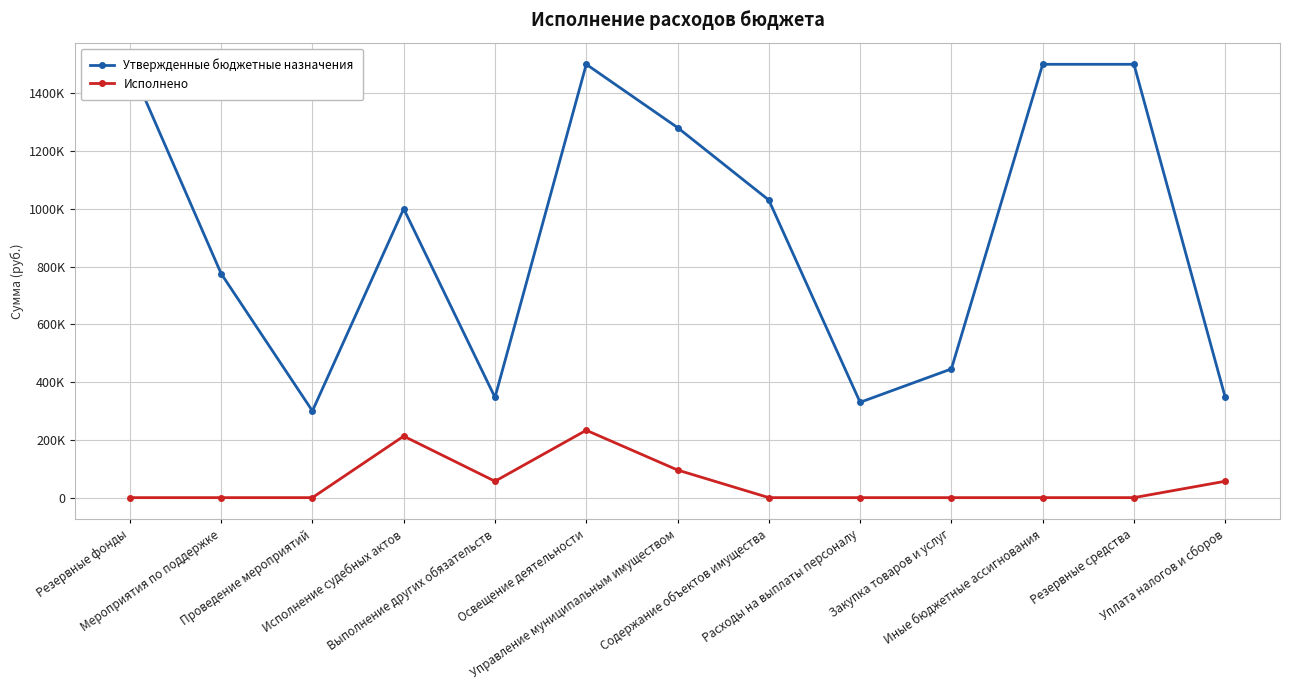

What is the difference between the maximum and minimum values in the Исполнено series?

233210.0